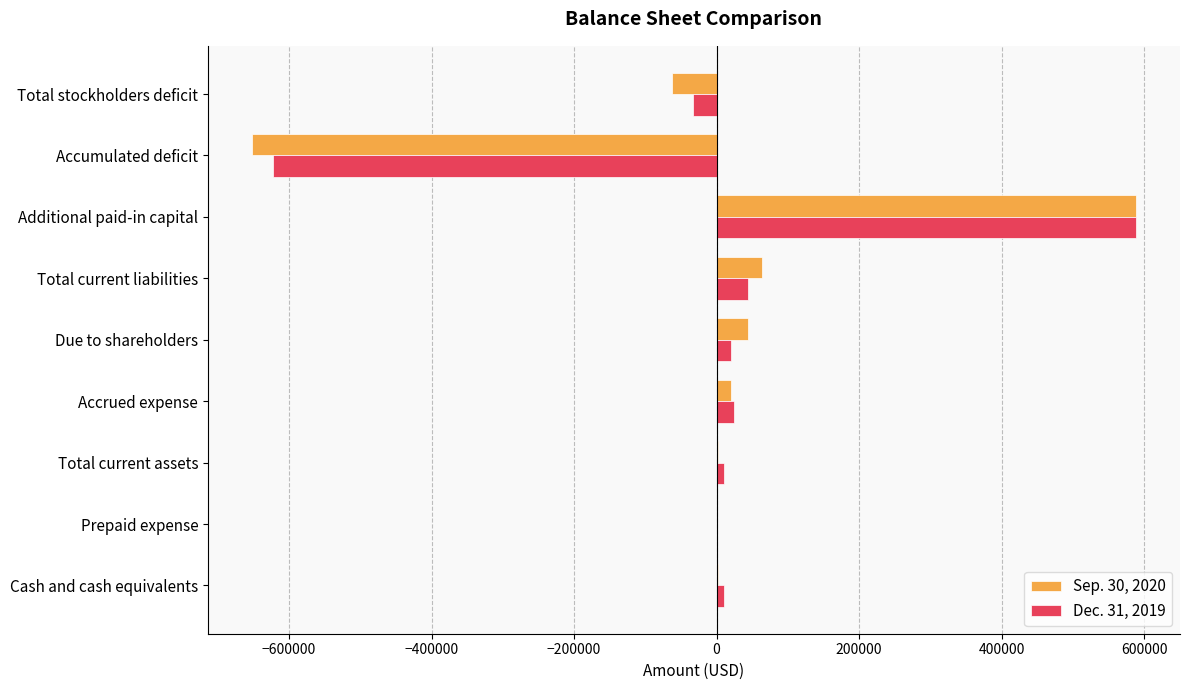

Is the value of Sep. 30, 2020 at Accrued expense greater than the value of Dec. 31, 2019 at Additional paid-in capital?

No